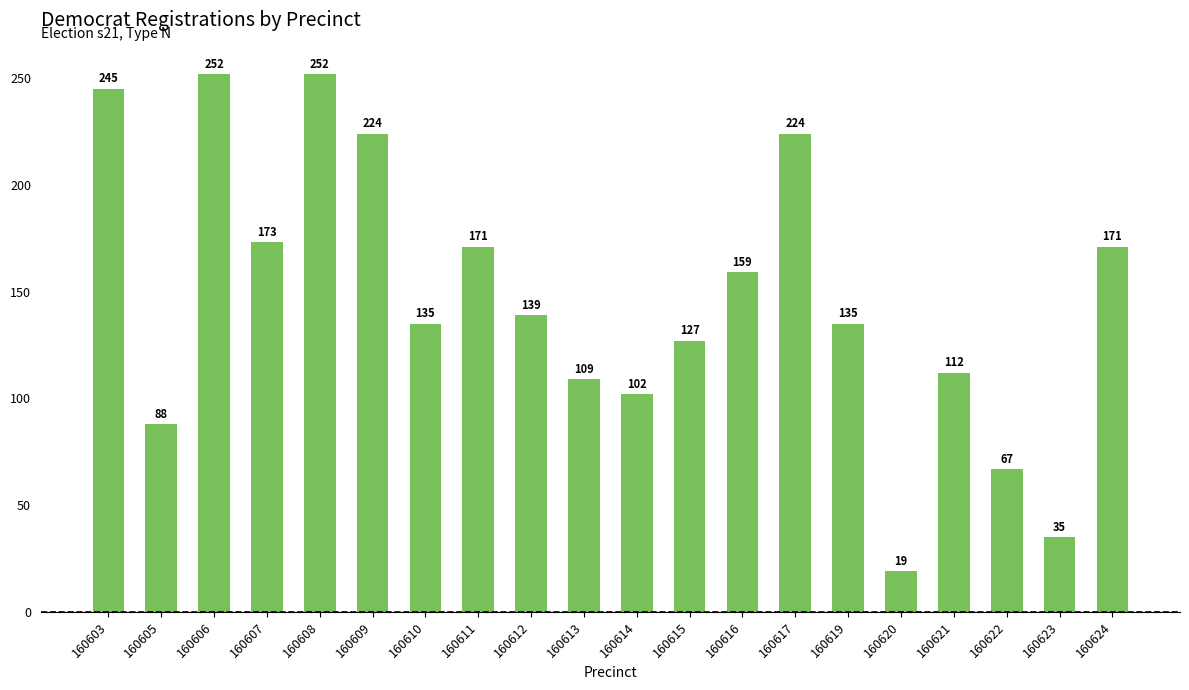

What is the approximate value at 160617, to the nearest 5?

225